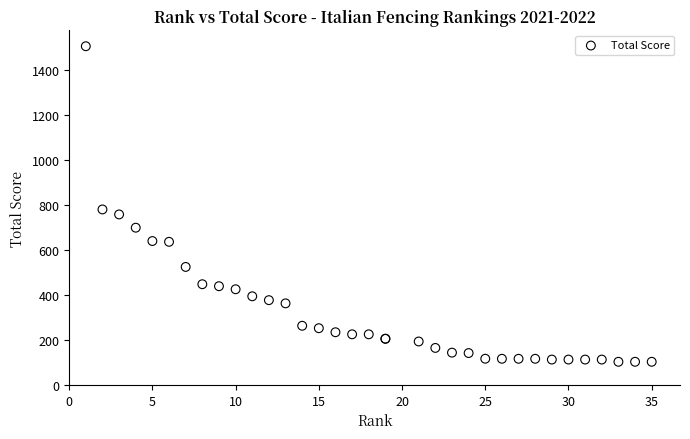

What Y value in the scatter plot is closest to 802?

778.8